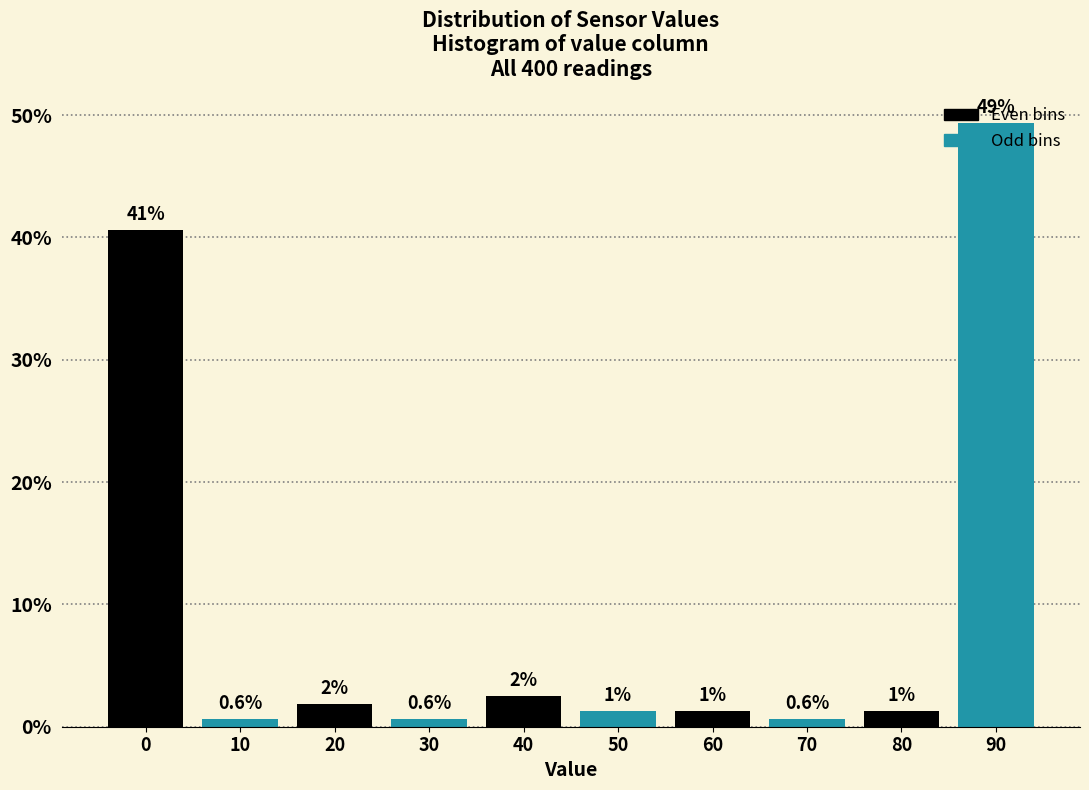

How many bars are there in total?

10